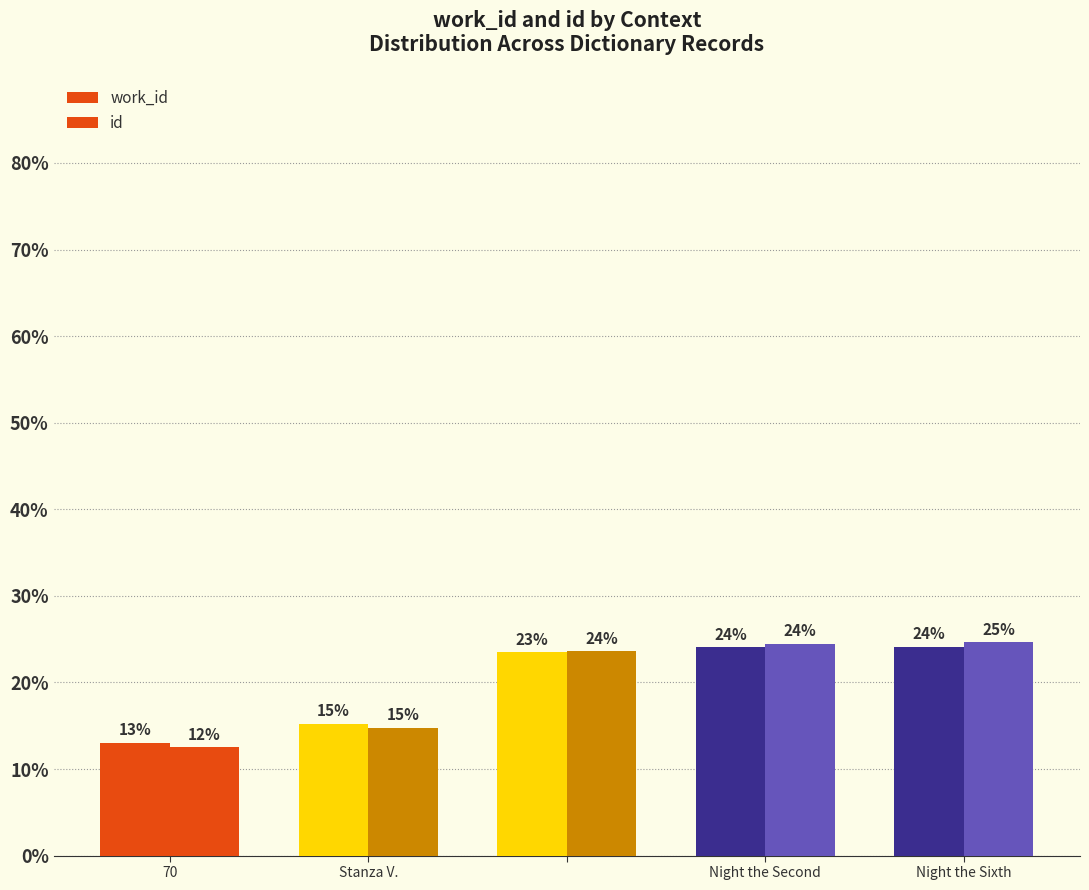

At how many categories does at least one series exceed 22?

3